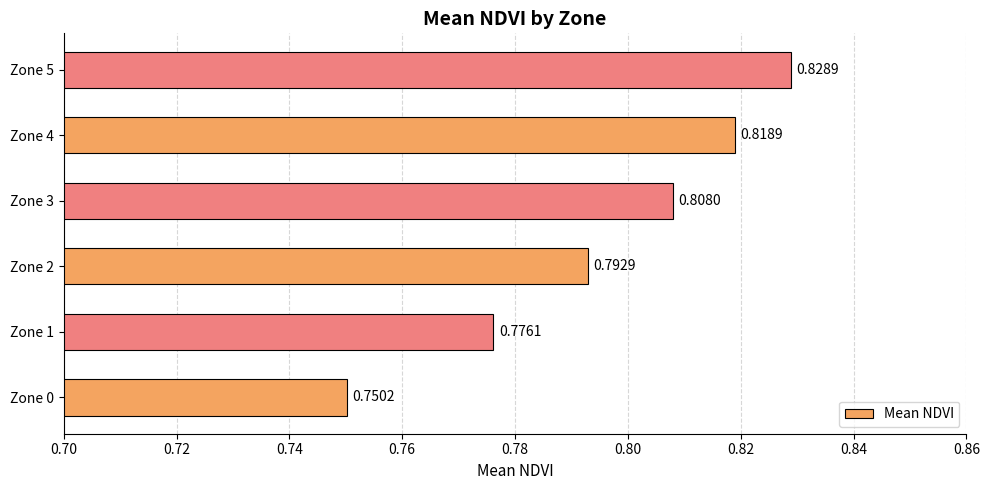

What is the sum of all values?

4.8